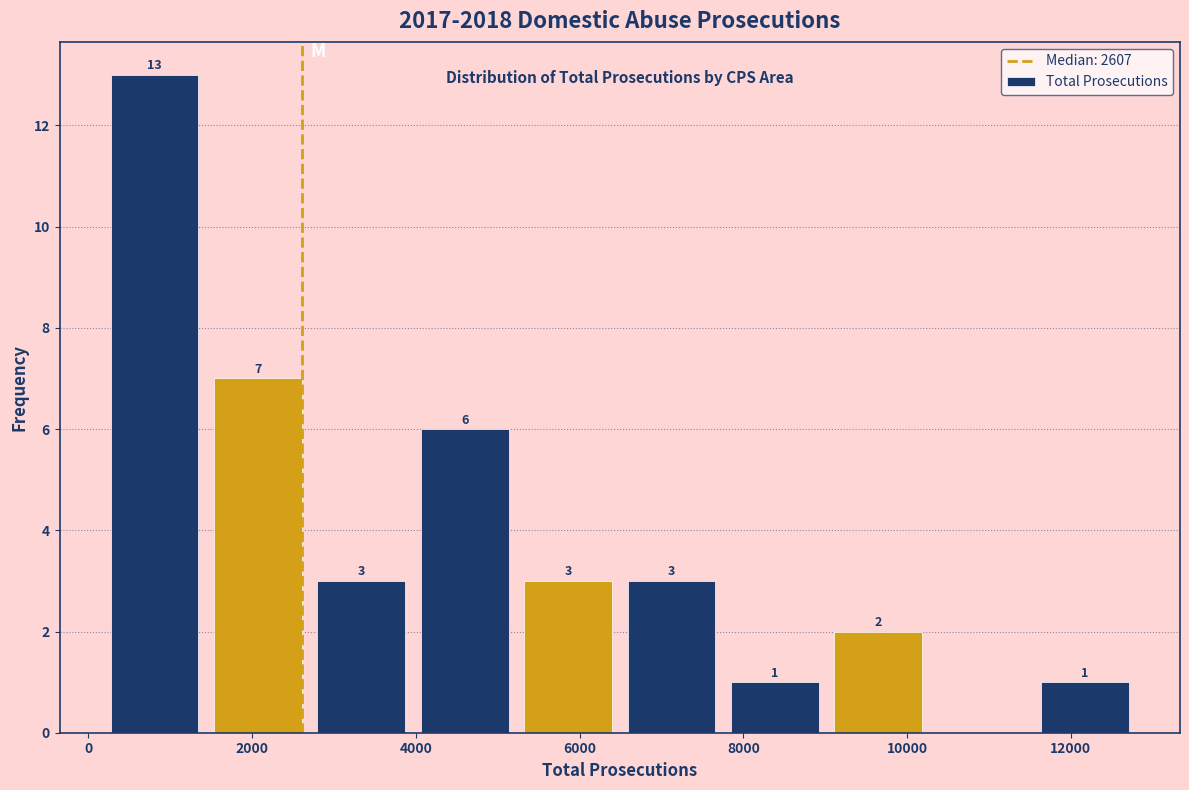

Over which range of the x-axis is the bar tallest?

200 to 1400